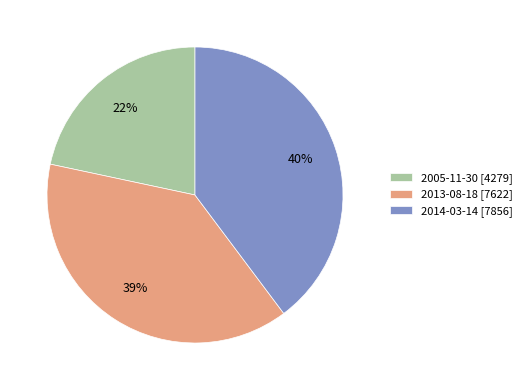

Rank the categories by value from lowest to highest.

2005-11-30, 2013-08-18, 2014-03-14